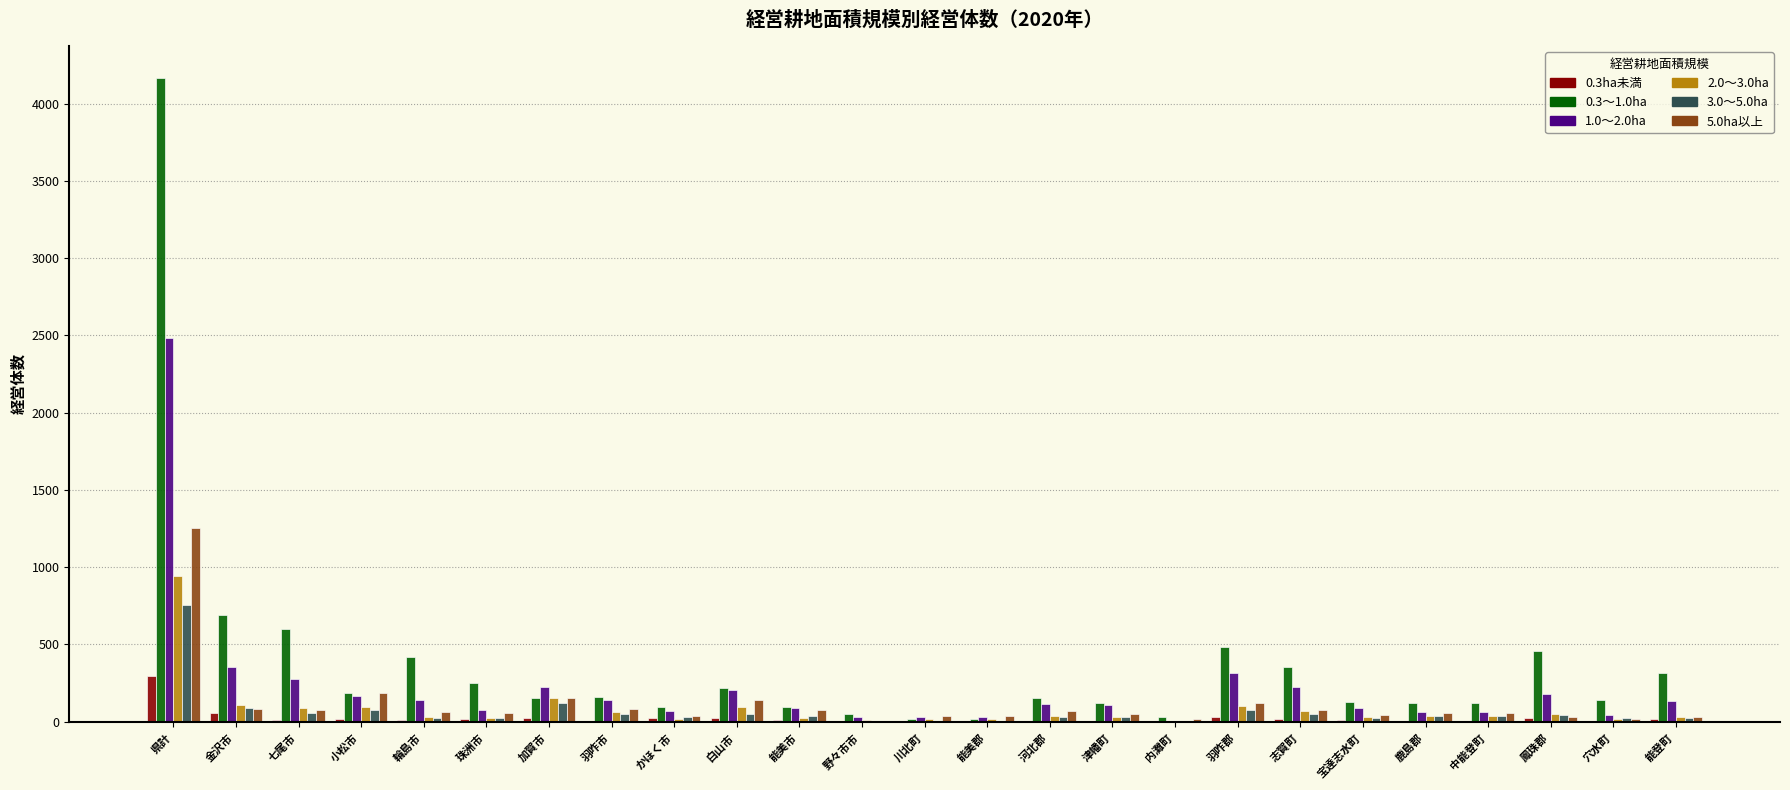

At which category is the sum across all series the highest?

県計